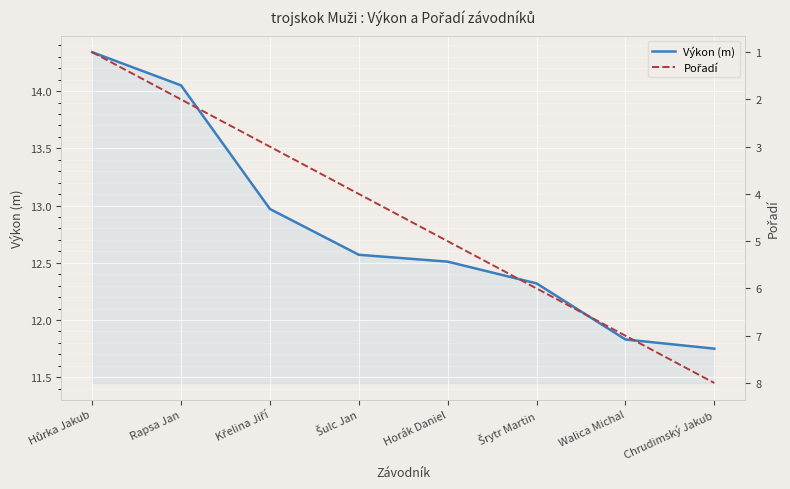

What is the total value across all series at Šulc Jan?

16.6